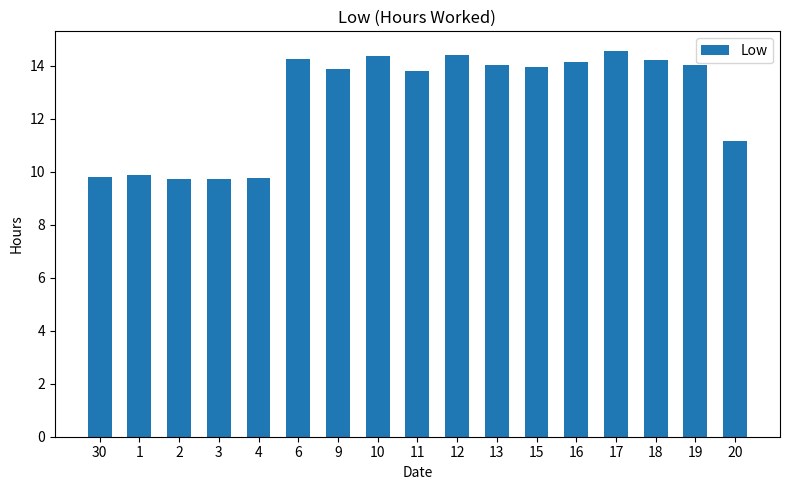

Is it true that the value at 3 is 14.7?

False